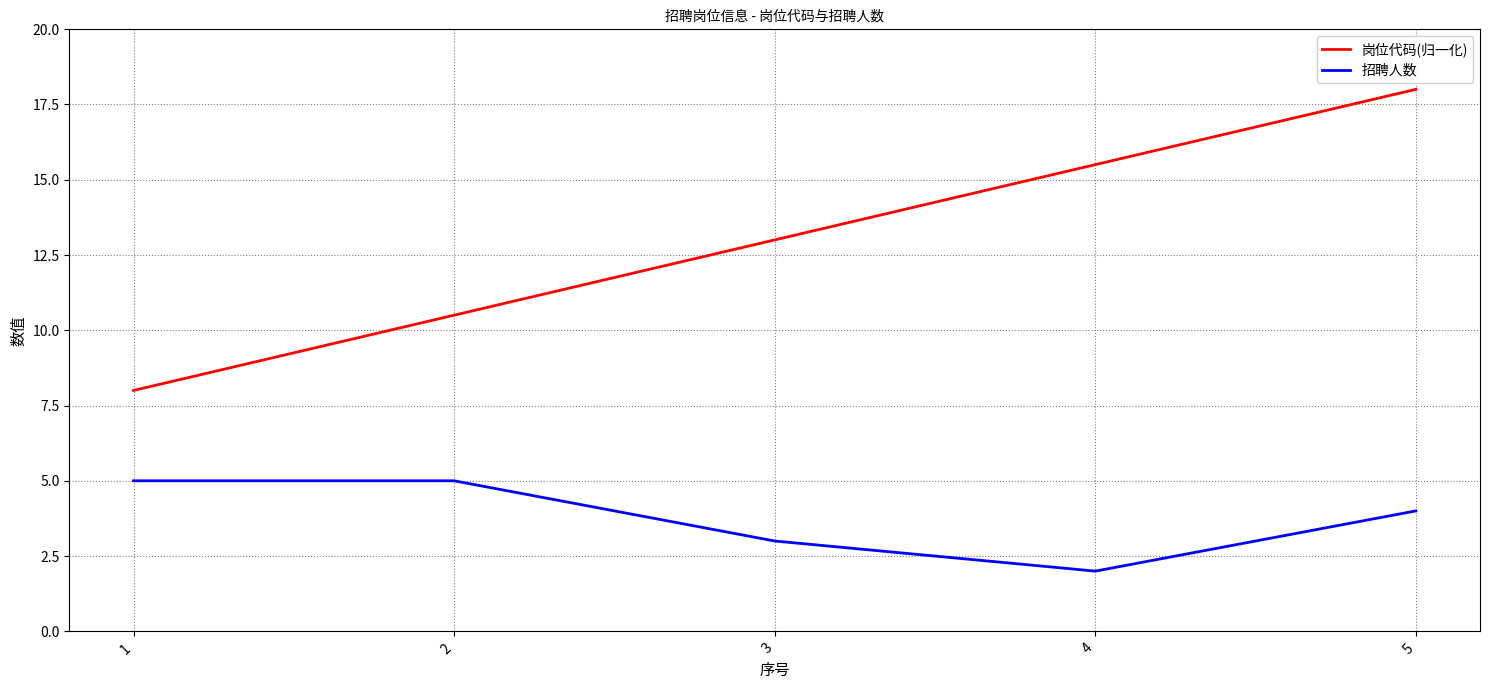

Reading left to right, list all the values displayed in this chart.

岗位代码(归一化): 8.0	10.5	13.0	15.5	18.0
招聘人数: 5.0	5.0	3.0	2.0	4.0